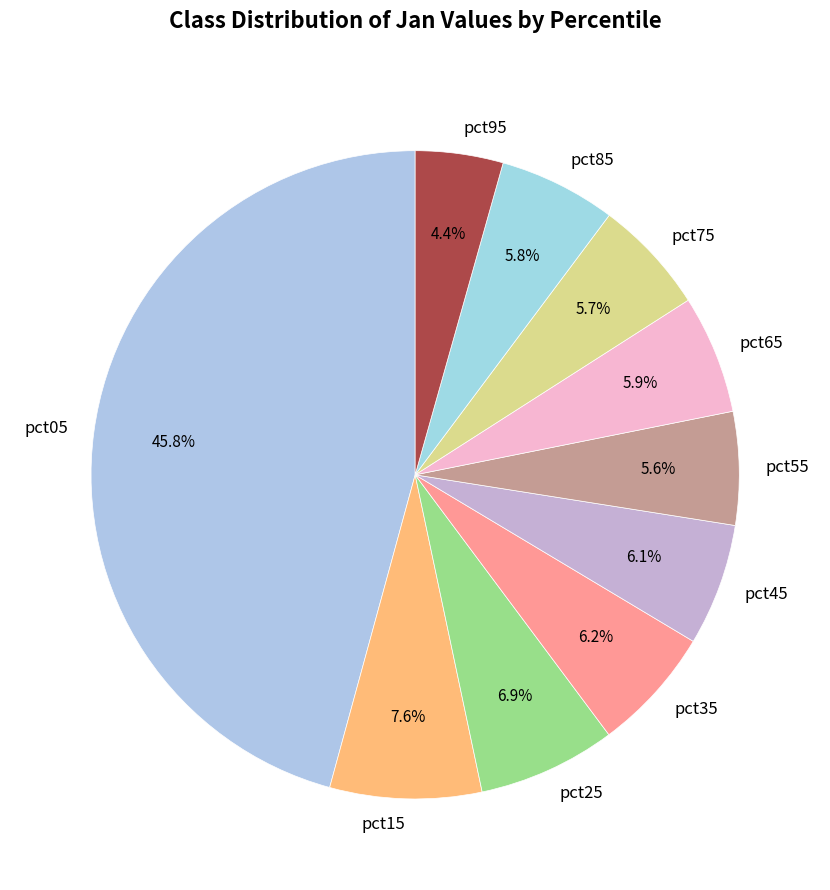

How much of the chart is everything except pct45?

93.9%